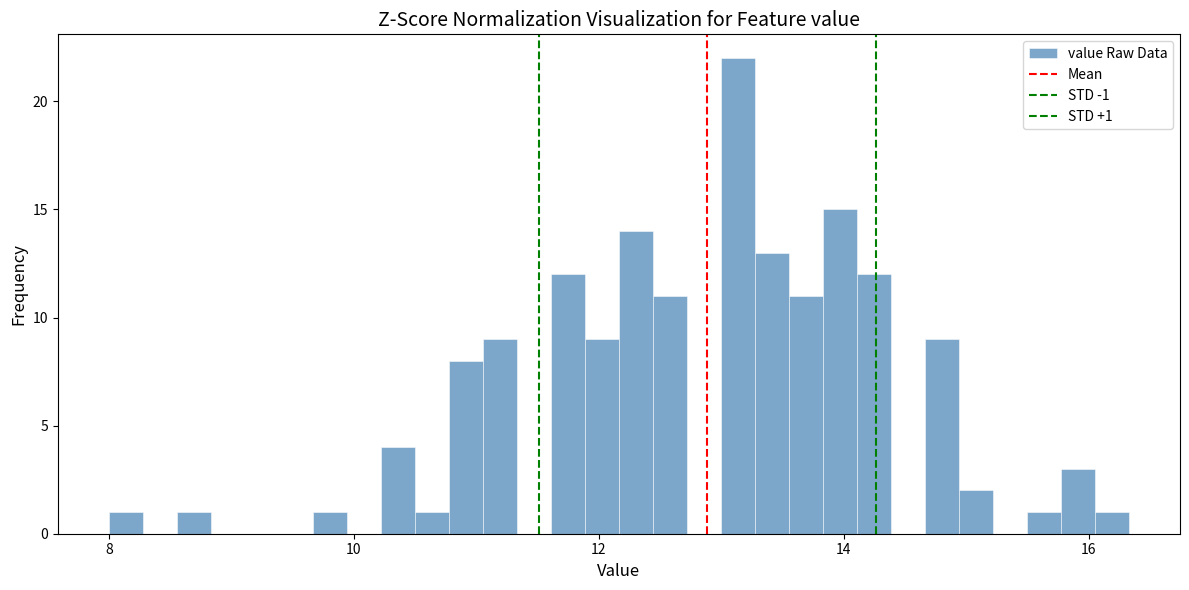

Around what value on the x-axis is the tallest bar? Give the approximate position of its centre, as read against the axis.

13.2